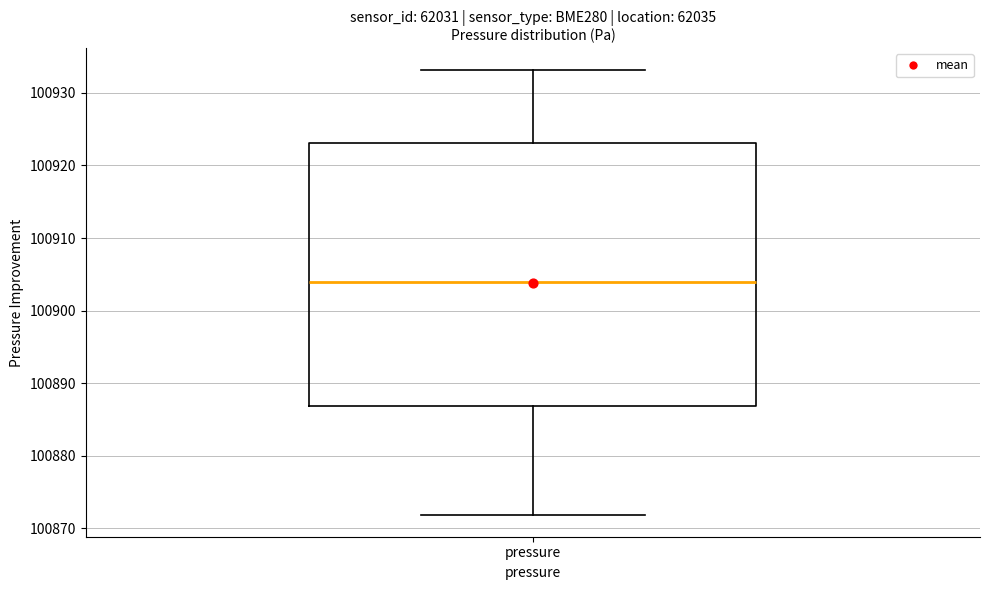

Read this box plot against the y-axis: the position of the median line, the range covered by the box, and the ends of both whiskers. The values are not printed on the chart, so give them approximately, as read against the axis.

median 100904, box 100887 to 100923, whiskers 100872 to 100933